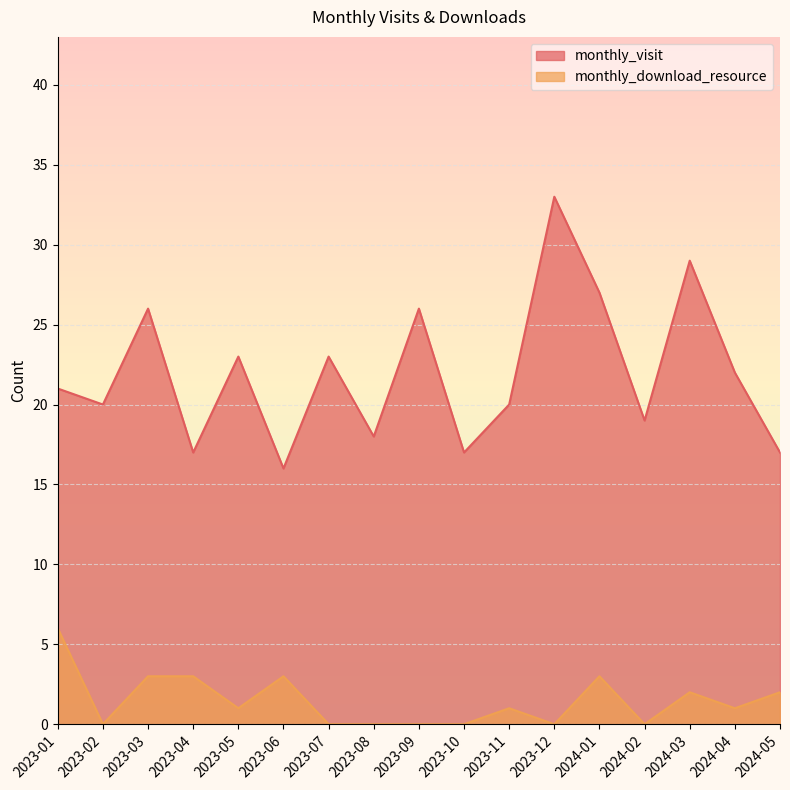

What is the sum of the monthly_visit values at 2024-02 and 2023-12?

52